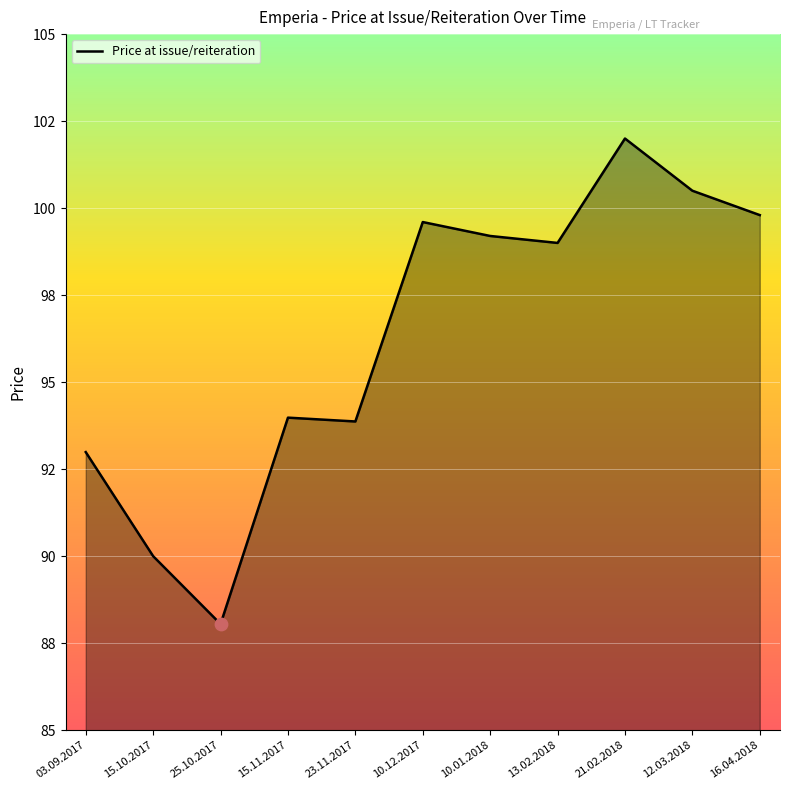

What is the change in value from 15.11.2017 to 12.03.2018?

+6.5